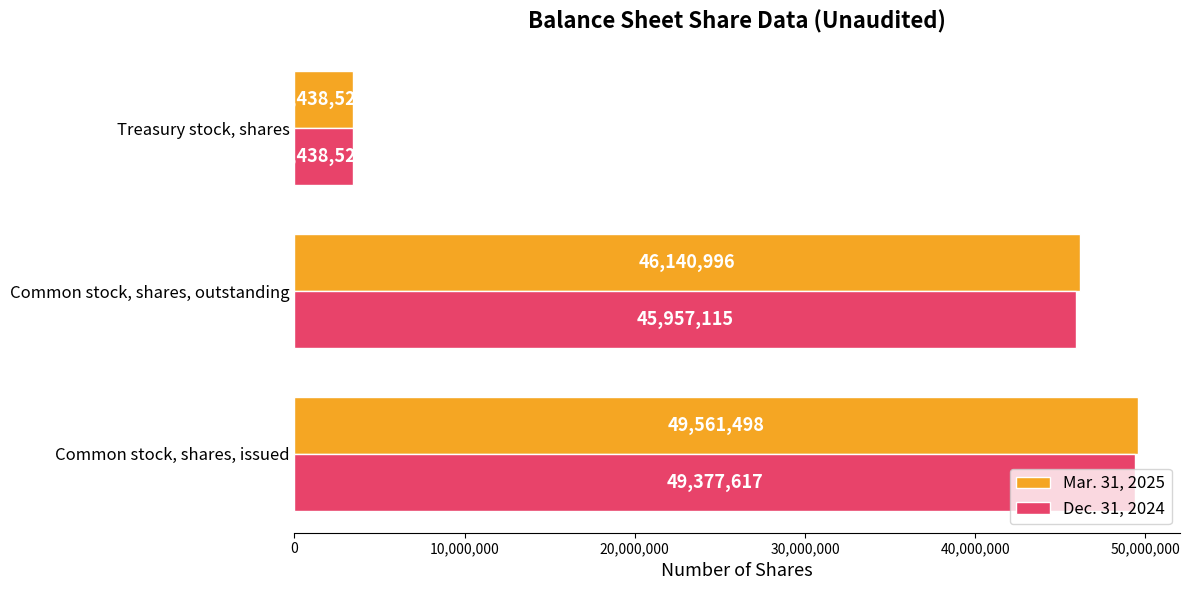

Is it true that Mar. 31, 2025 equals 49561498 at Common stock, shares, issued?

True